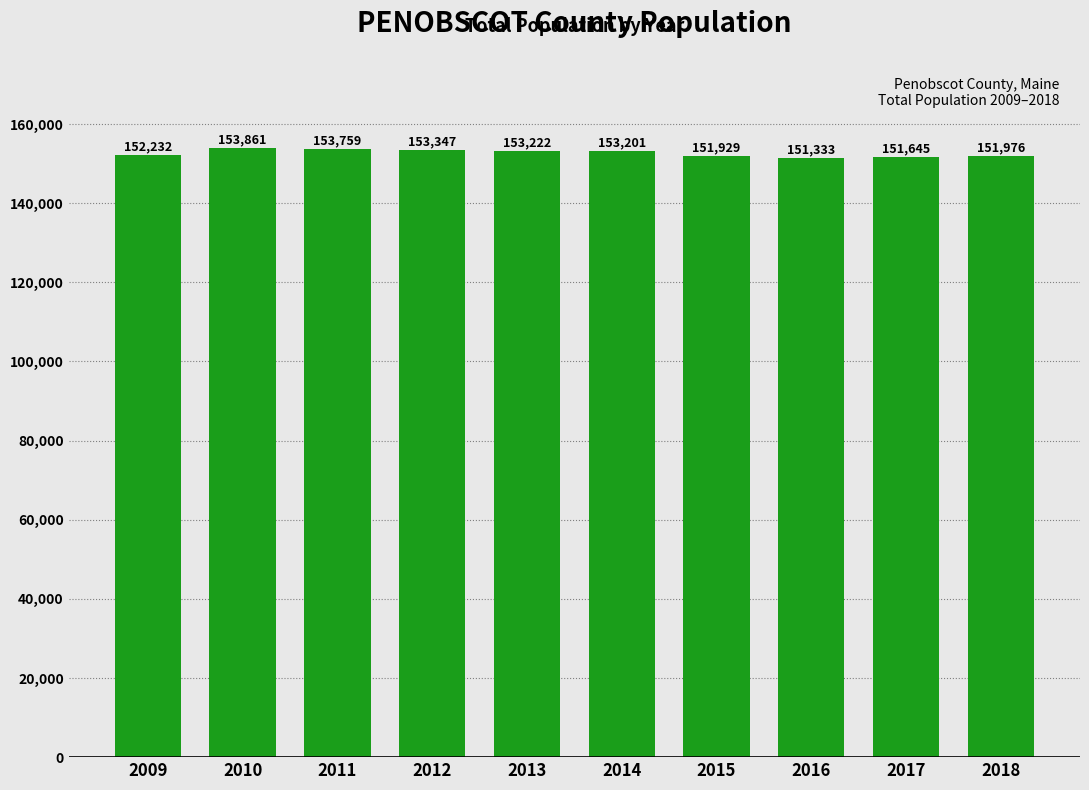

Reading right to left, transcribe all the data shown in this chart.

151976	151645	151333	151929	153201	153222	153347	153759	153861	152232